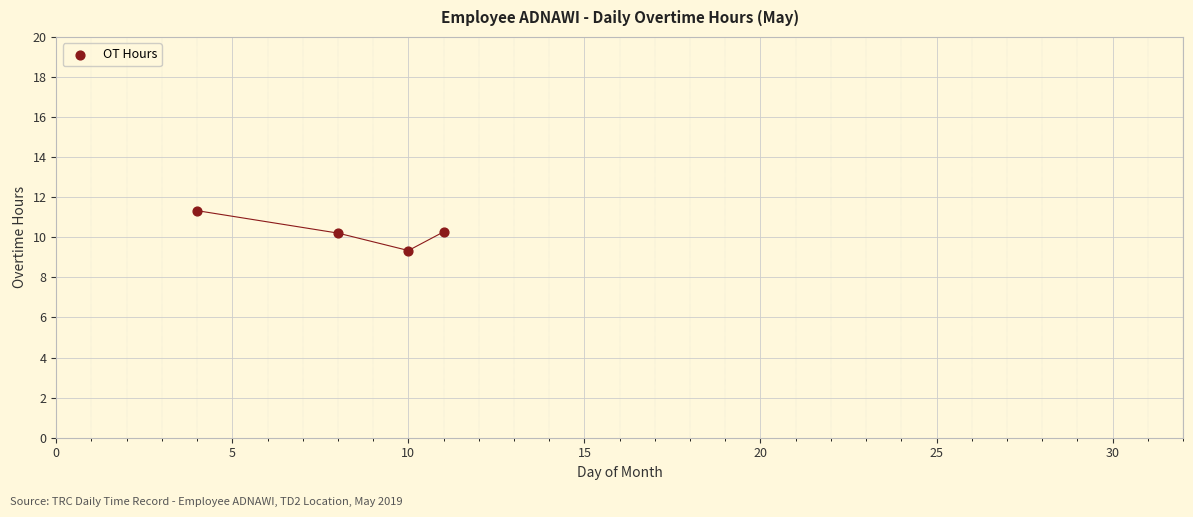

What is the average Y value?

10.3